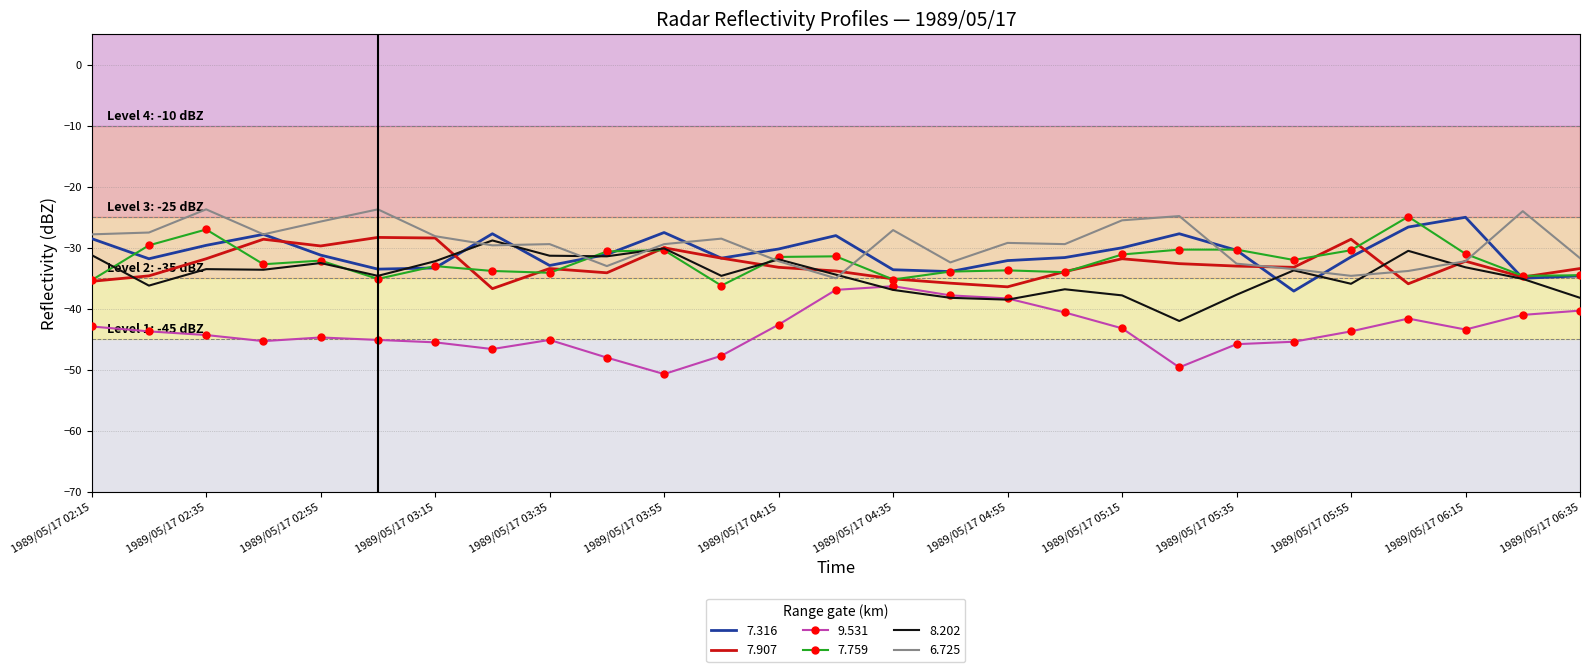

What is the highest value of the 6.725 series?

-23.7